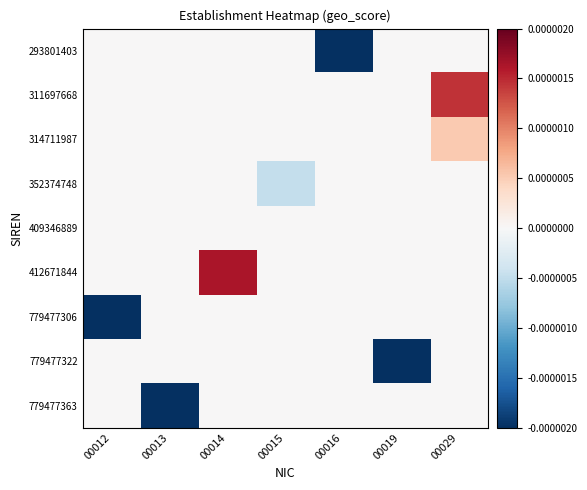

Which series has the largest total across all categories?

412671844